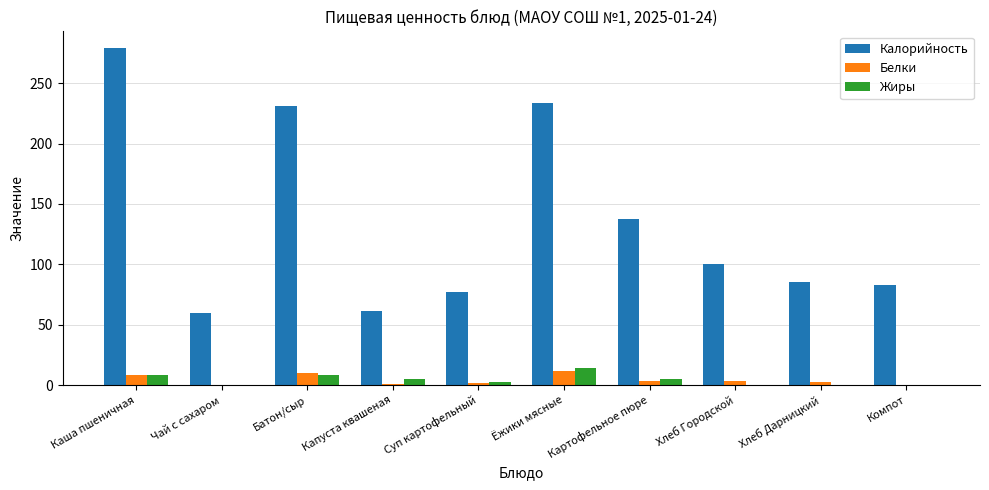

How many categories are shown in the chart?

10